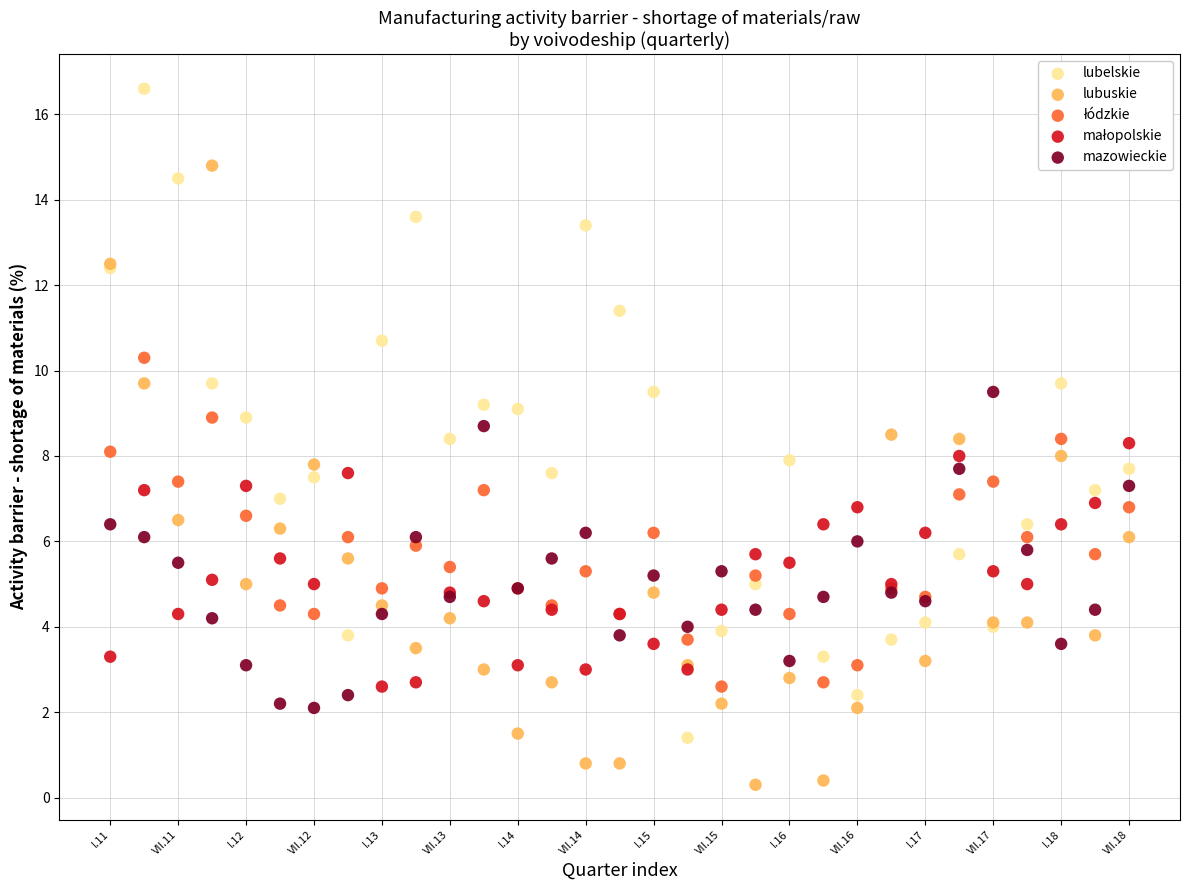

Which series reaches the minimum Y coordinate?

lubuskie